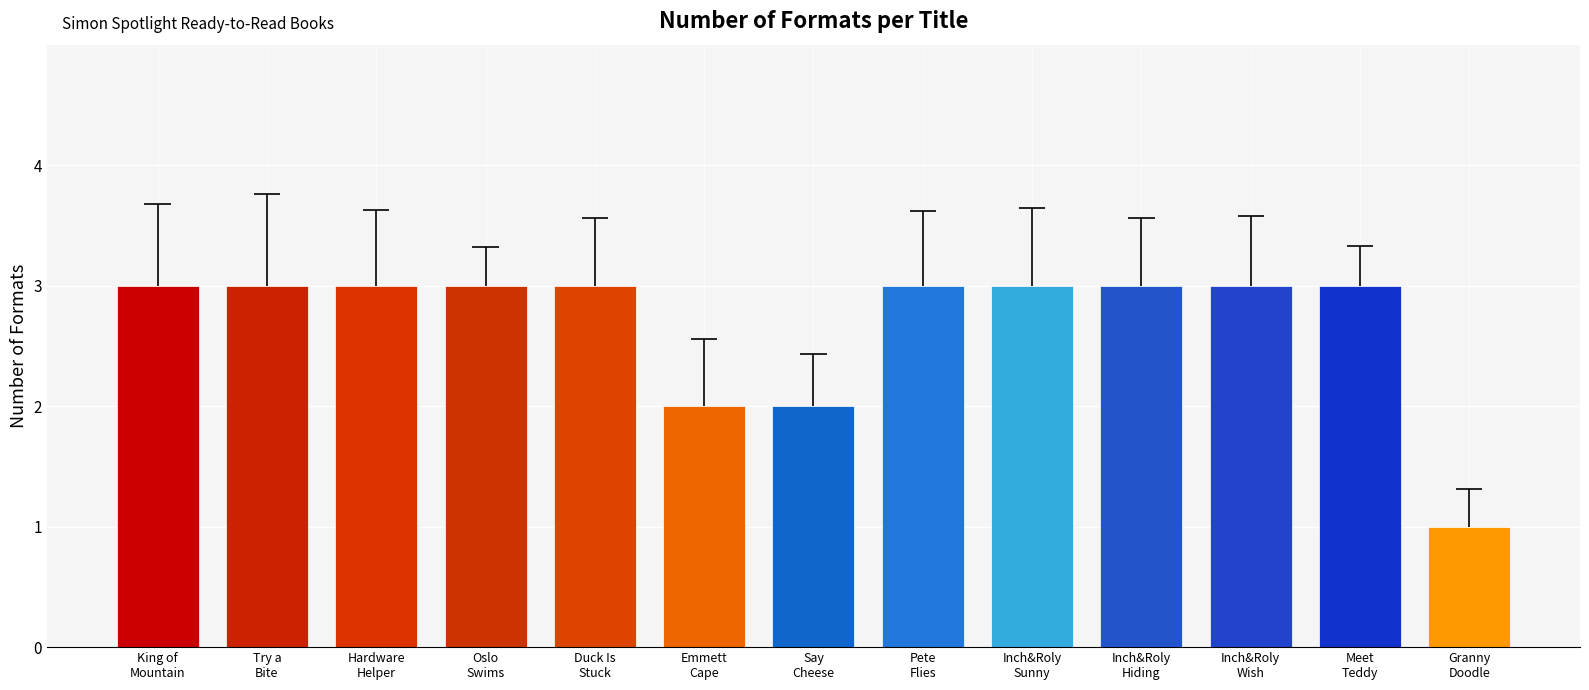

At which label is the value closest to 2?

Emmett
Cape